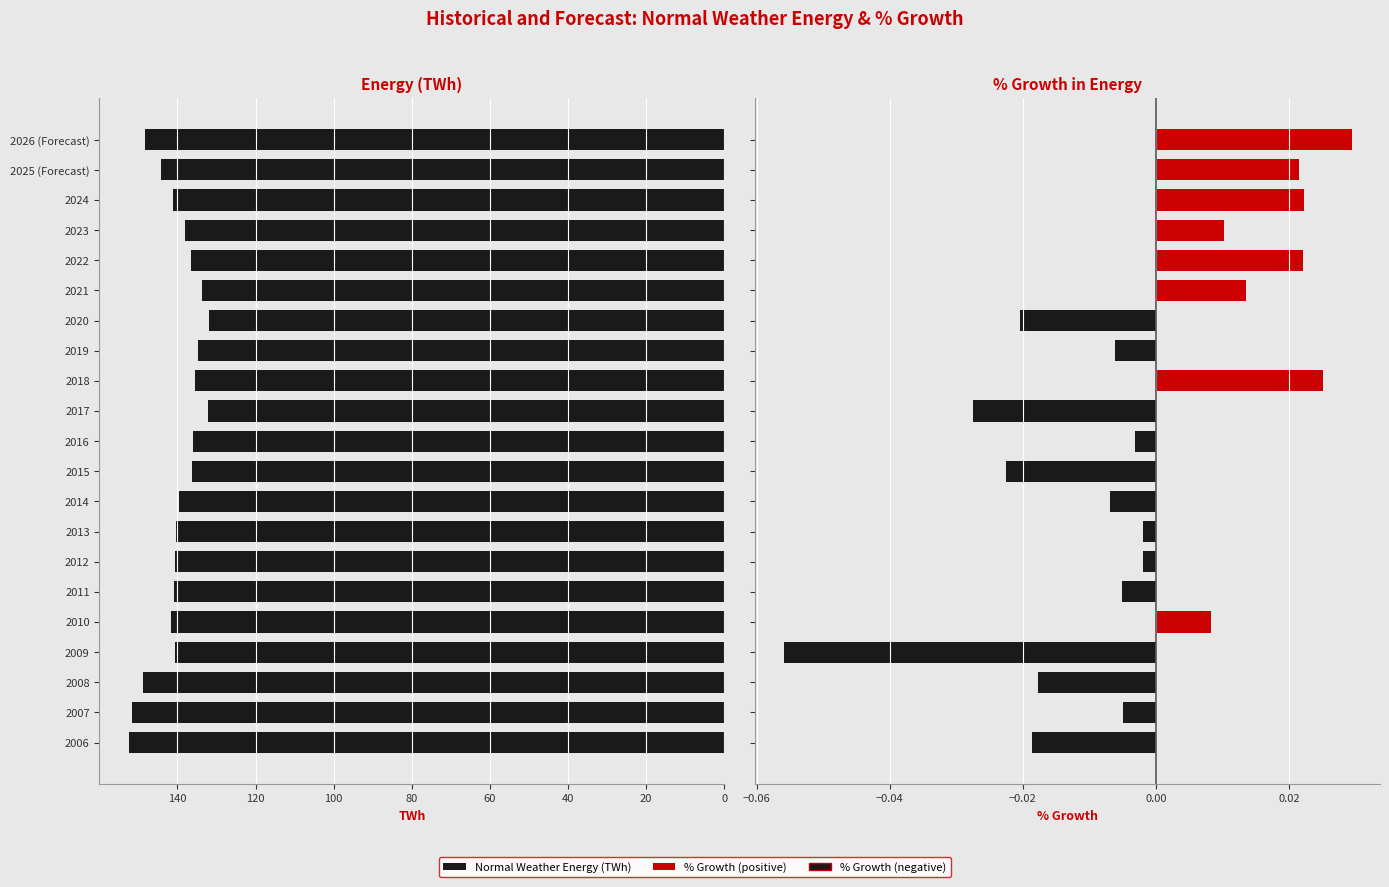

Rank the series by their average value, from lowest to highest.

% Growth in Energy, Normal Weather Energy (TWh)